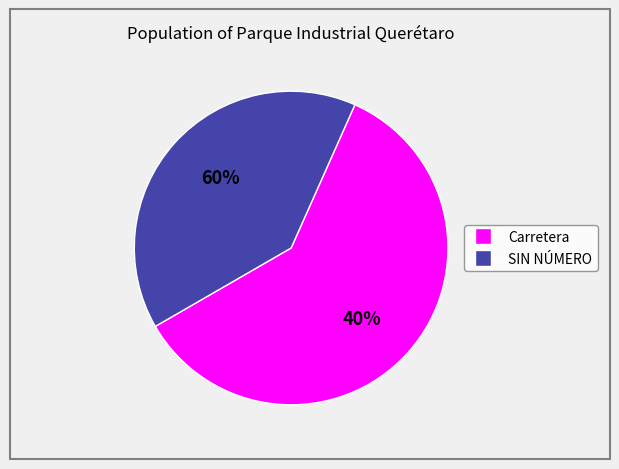

True or false: SIN NÚMERO accounts for 46% of the total.

False